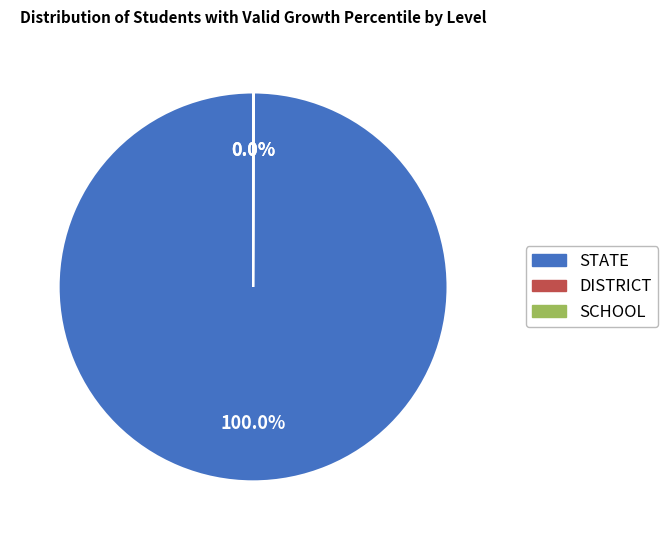

Which slice is the largest?

STATE